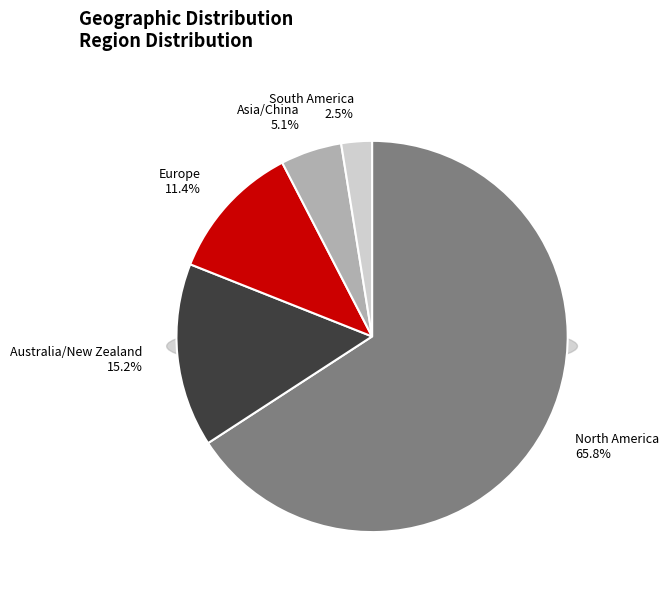

What is the total percentage of South America and North America?

68.4%